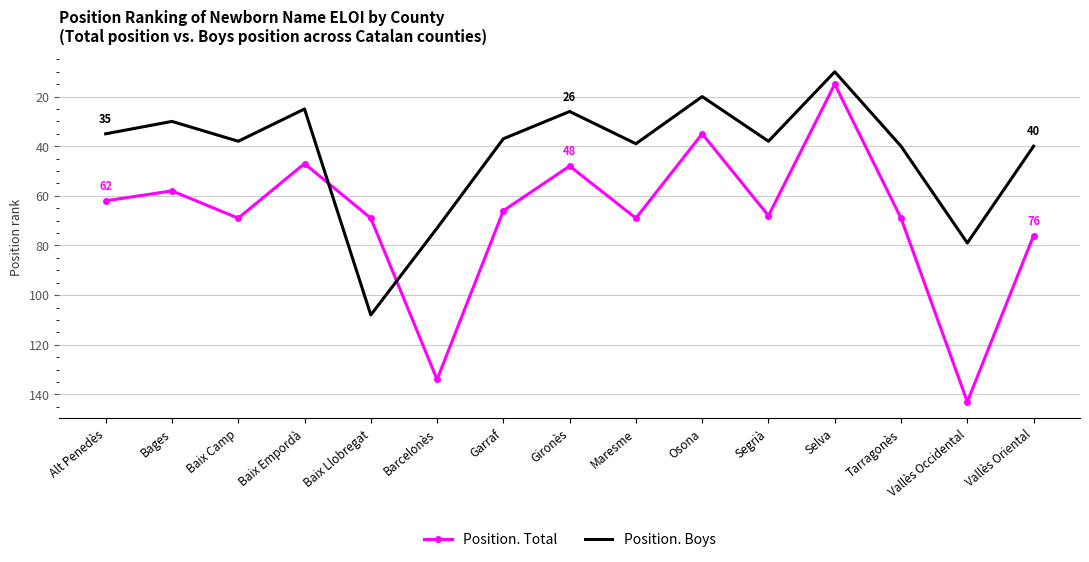

What value does the Position. Boys series have at Osona?

20